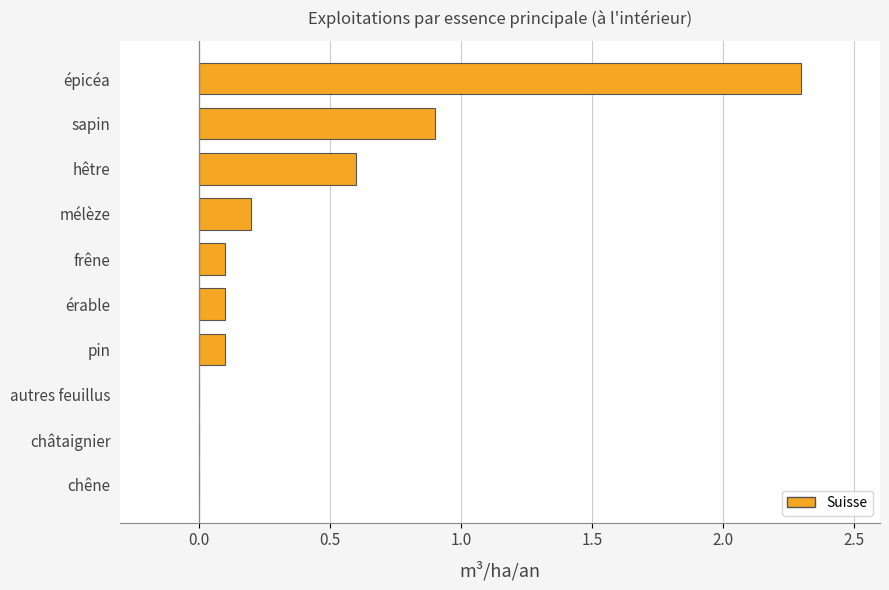

What is the sum of the values at érable and sapin?

1.0